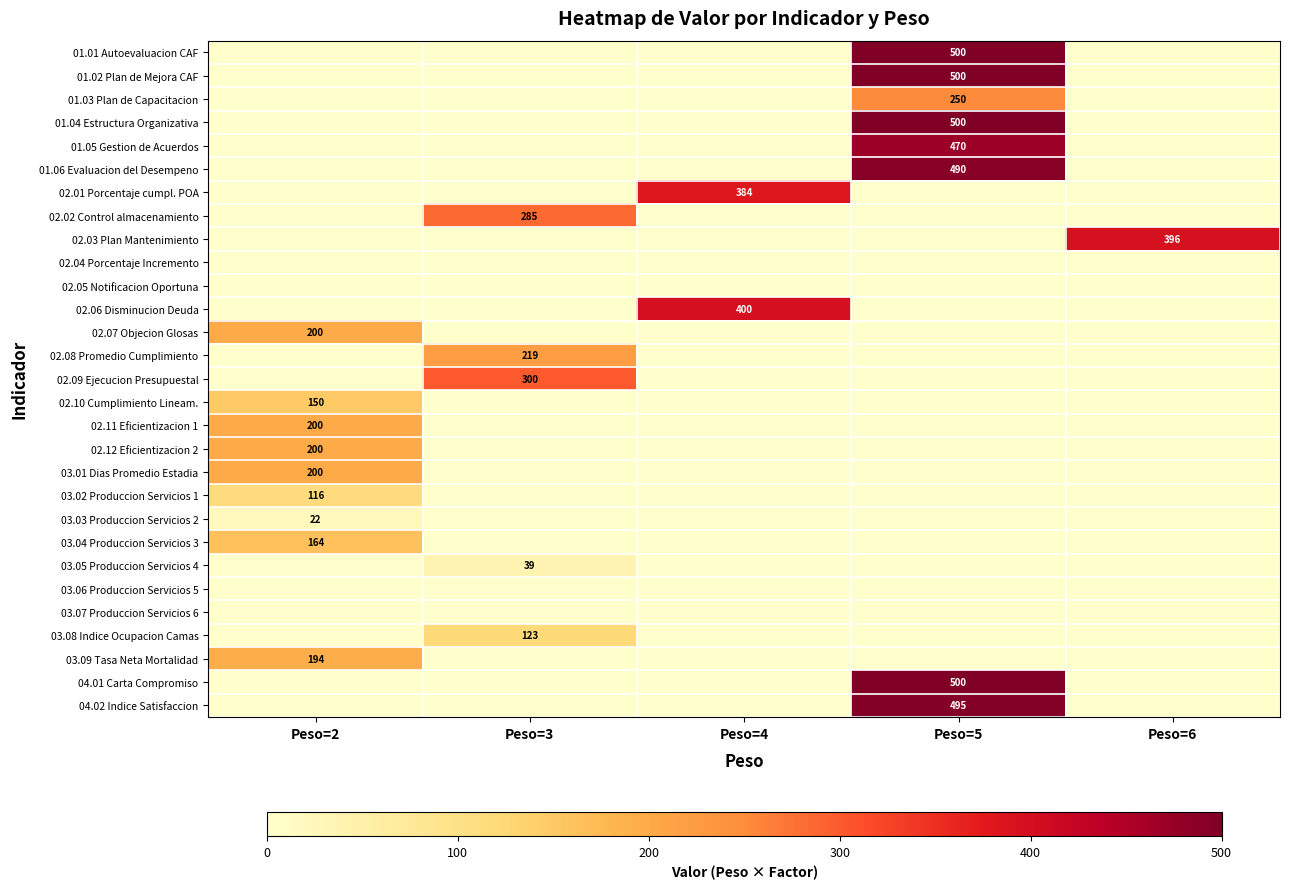

The 03.05 Produccion Servicios 4 series shows 39 at Peso=3. True or false?

True